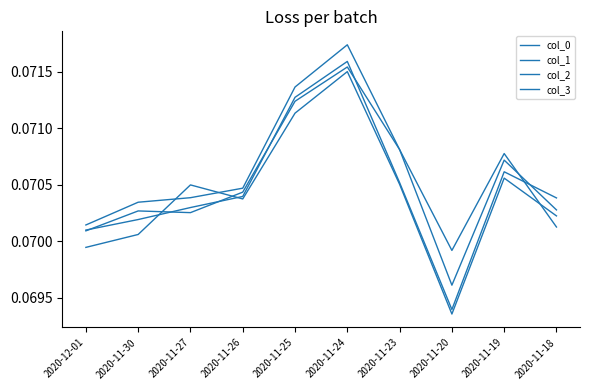

Does the chart have visible grid lines?

No